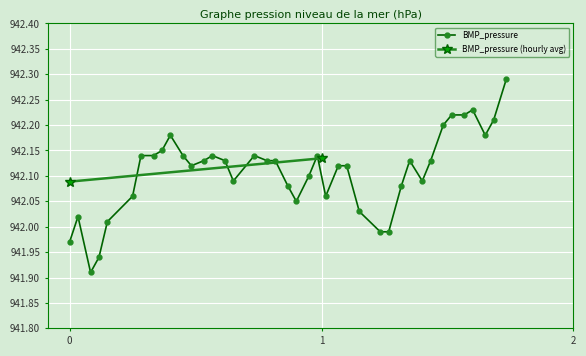

True or false: BMP_pressure has more than 0 interior local peaks.

True